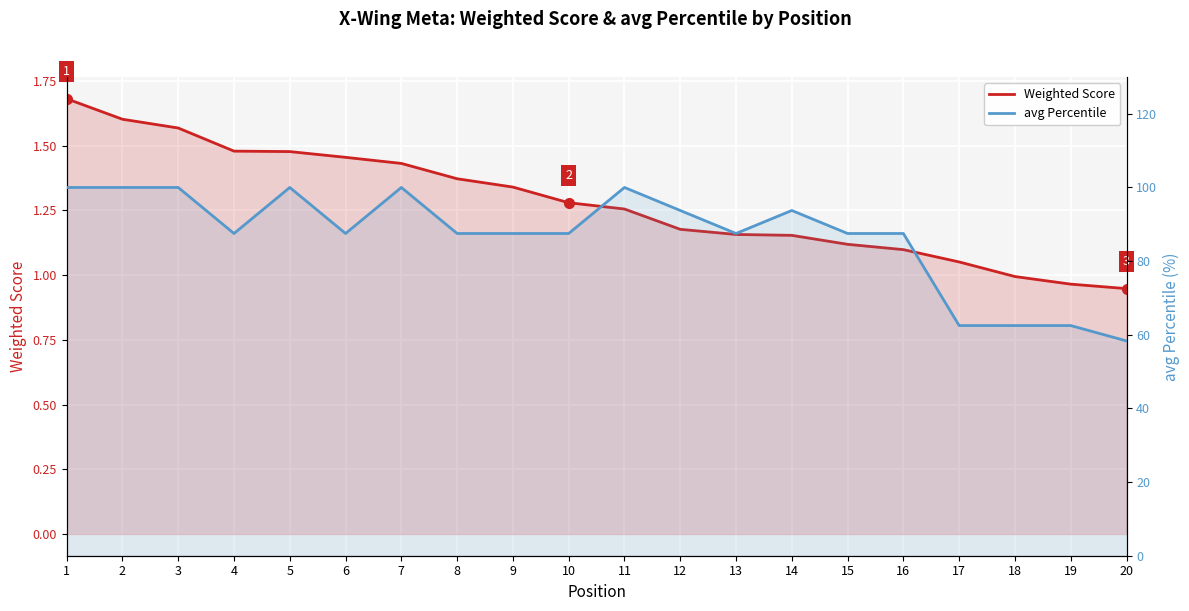

At which label does Weighted Score reach its minimum?

20